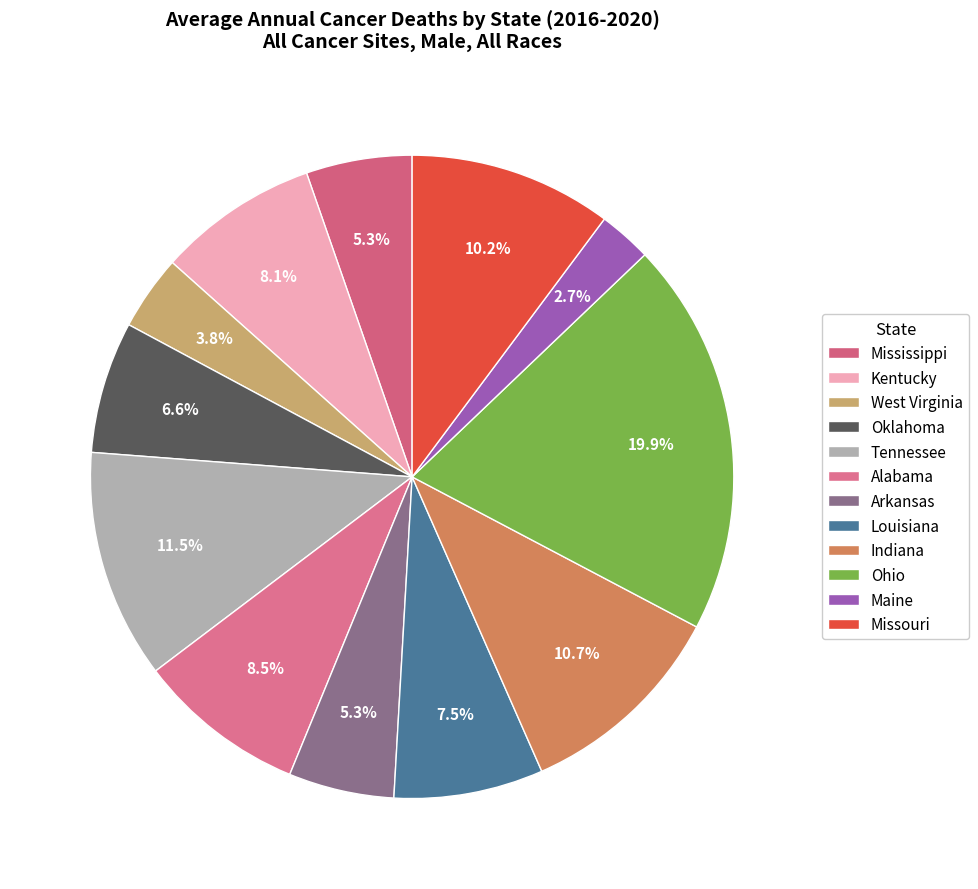

To the nearest percent, what is the average slice percentage?

8%